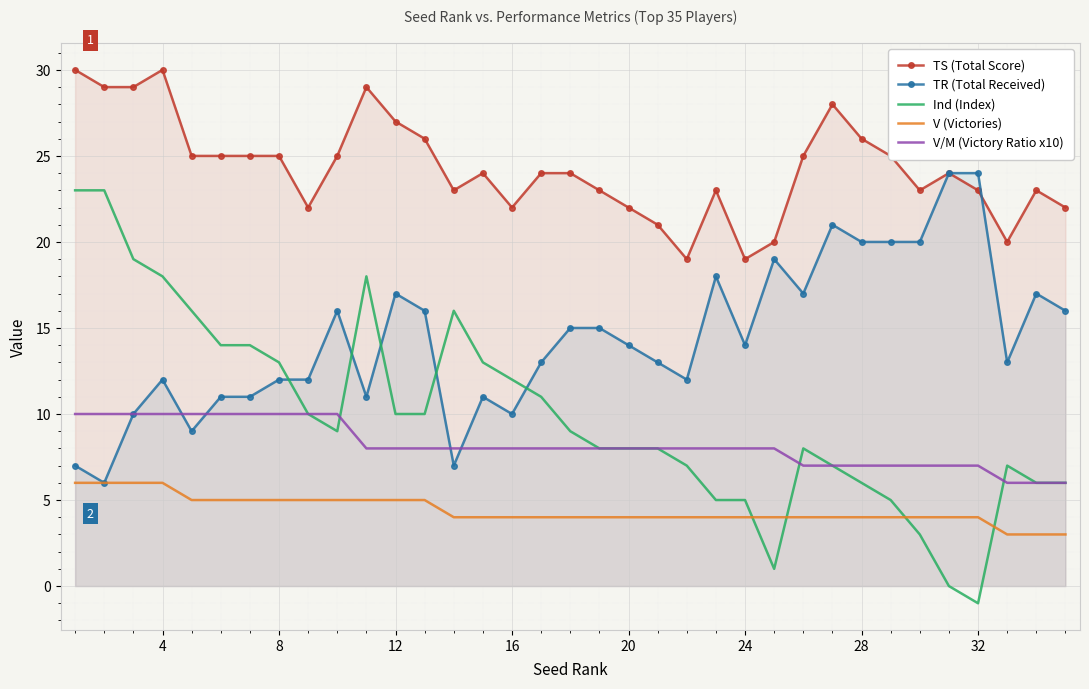

At which category does the chart reach its minimum across all series?

32